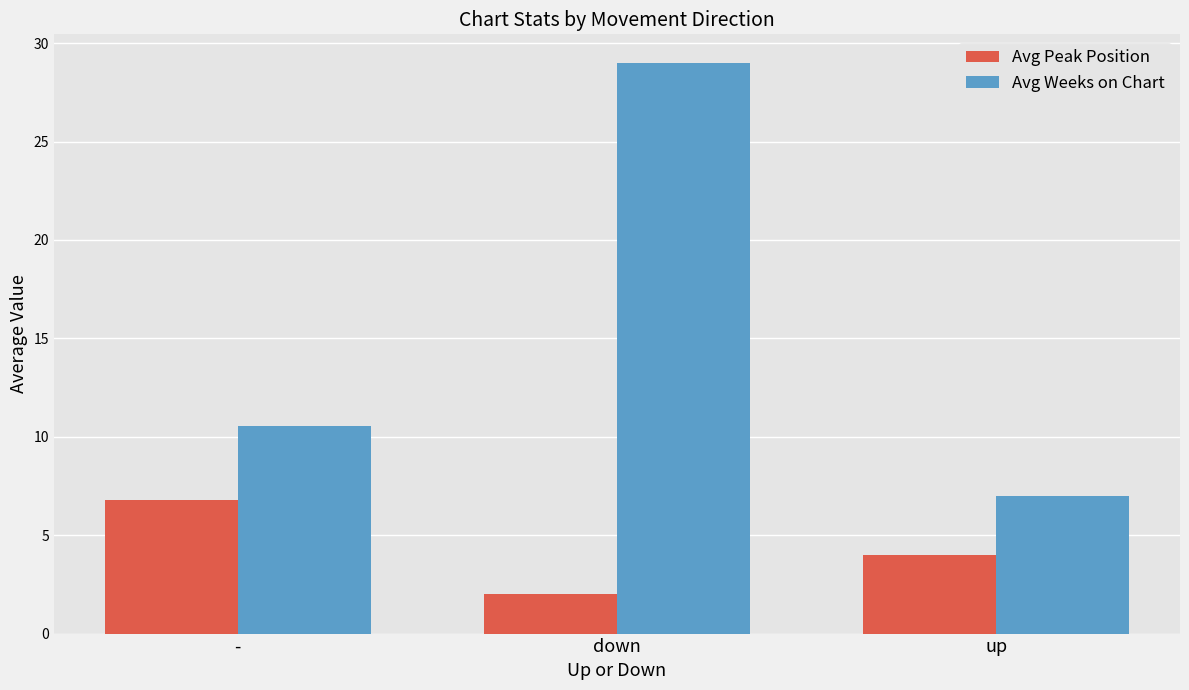

What are all the series names shown in the legend?

Avg Peak Position, Avg Weeks on Chart